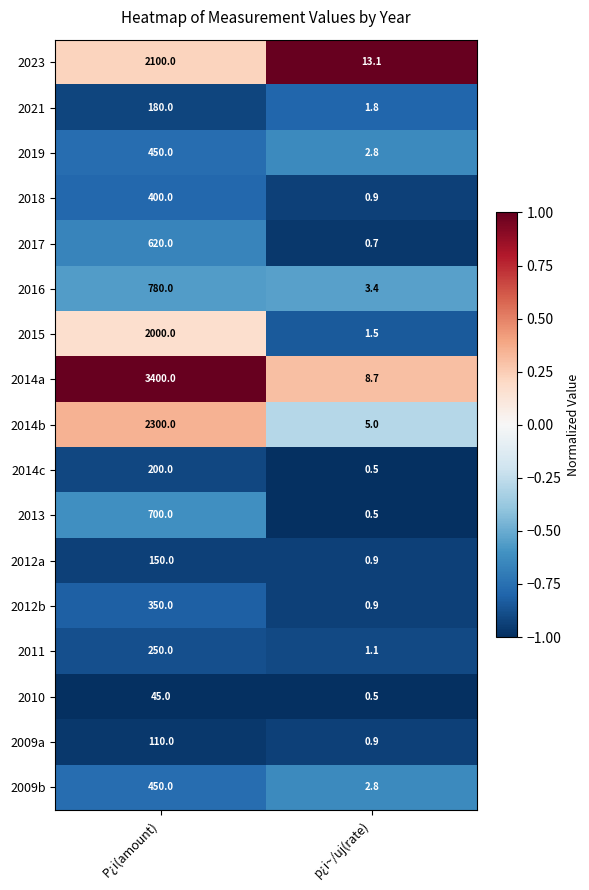

Which series has the largest total across all categories?

2014a